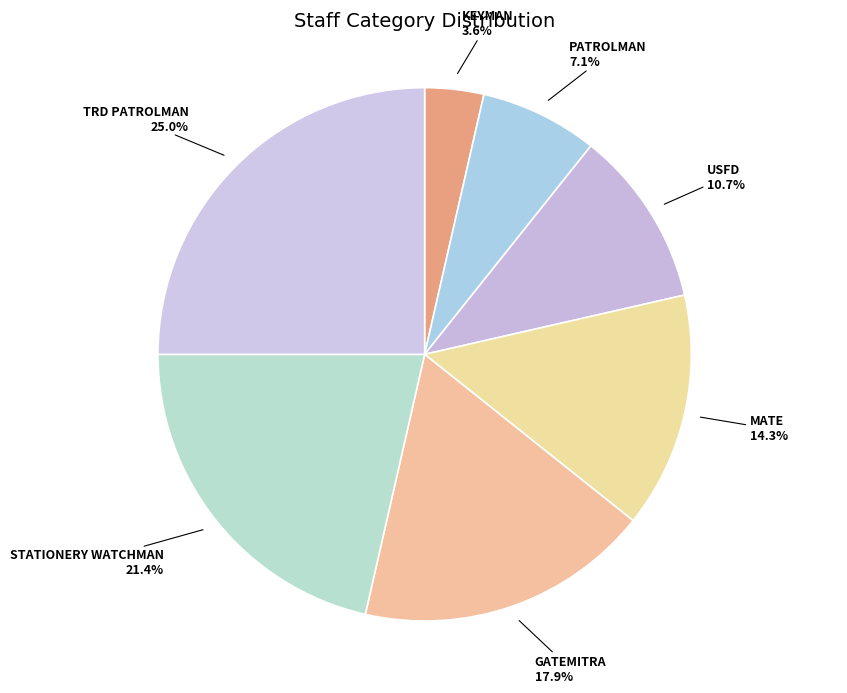

What is the smallest slice in the pie chart?

KEYMAN